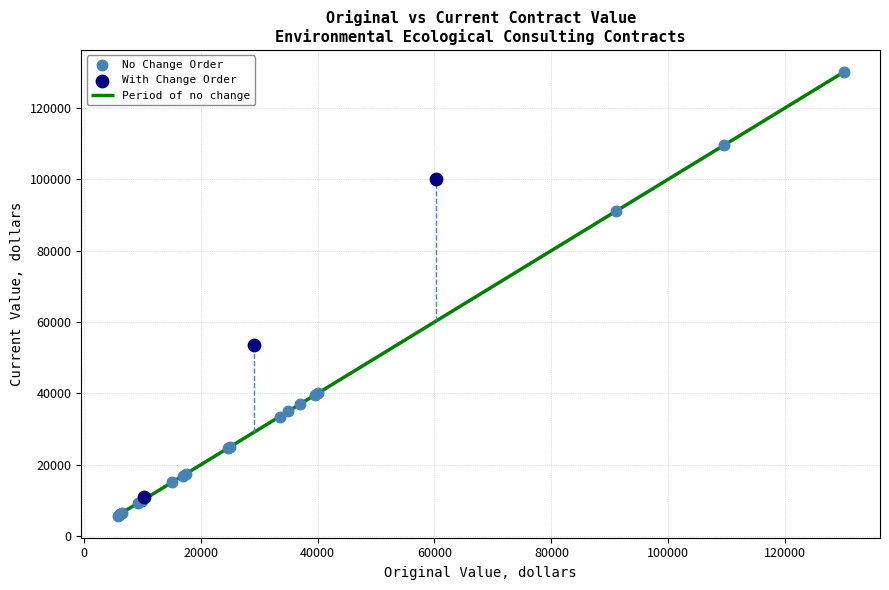

Which series reaches the minimum Y coordinate?

No Change Order